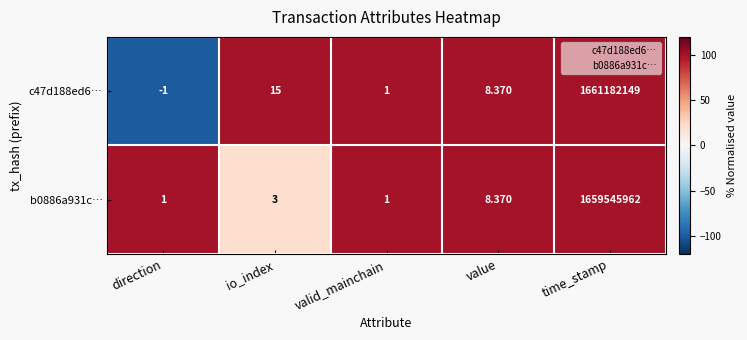

How many data points does each series have?

5